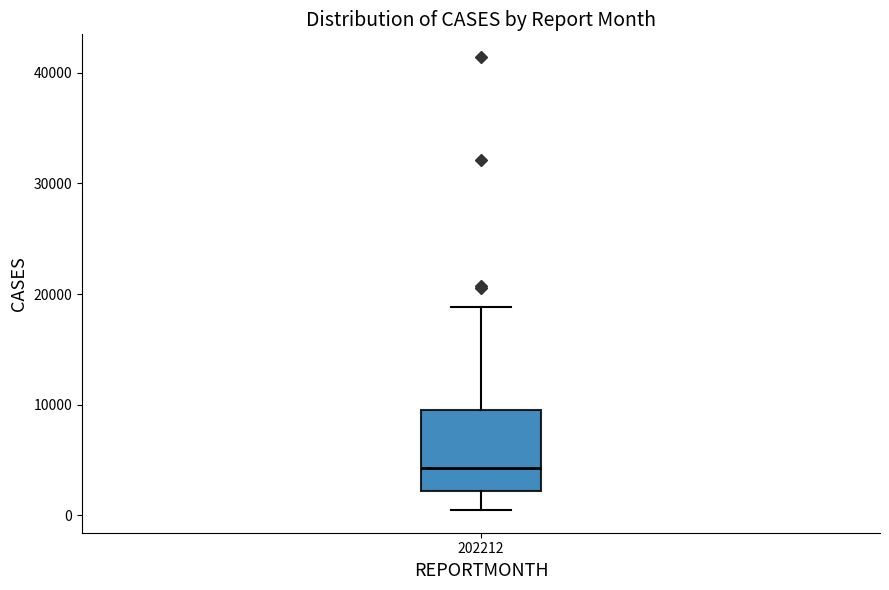

Where is the upper edge of the box at x = 202212 on the y-axis? The values are not printed on the chart, so give them approximately, as read against the axis.

10000